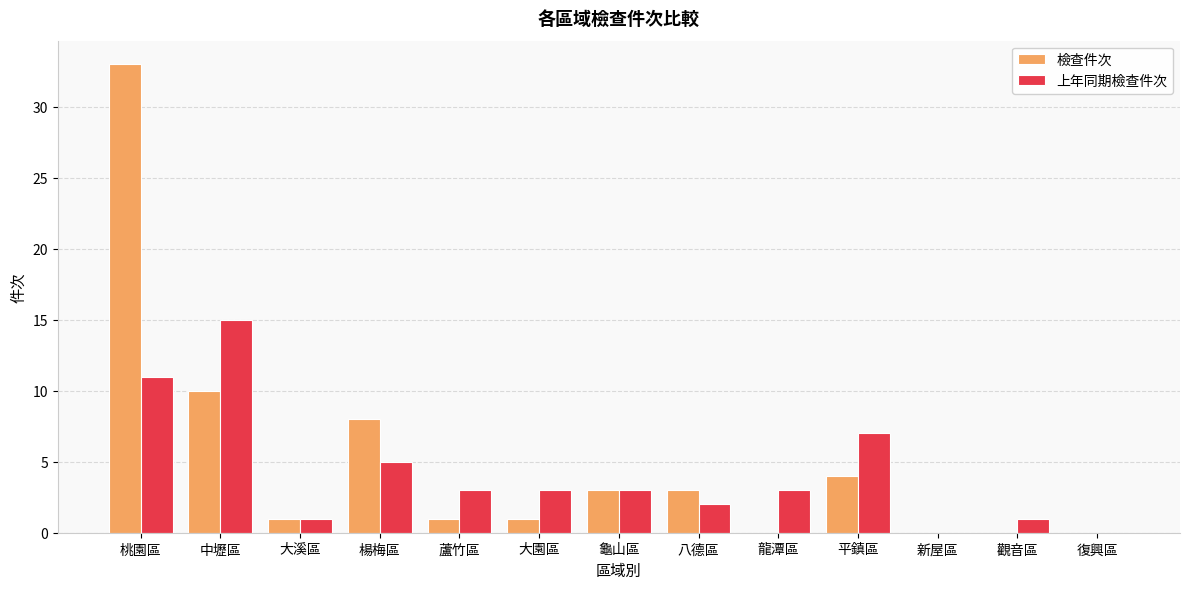

The value of 上年同期檢查件次 at 八德區 is 0. True or false?

False